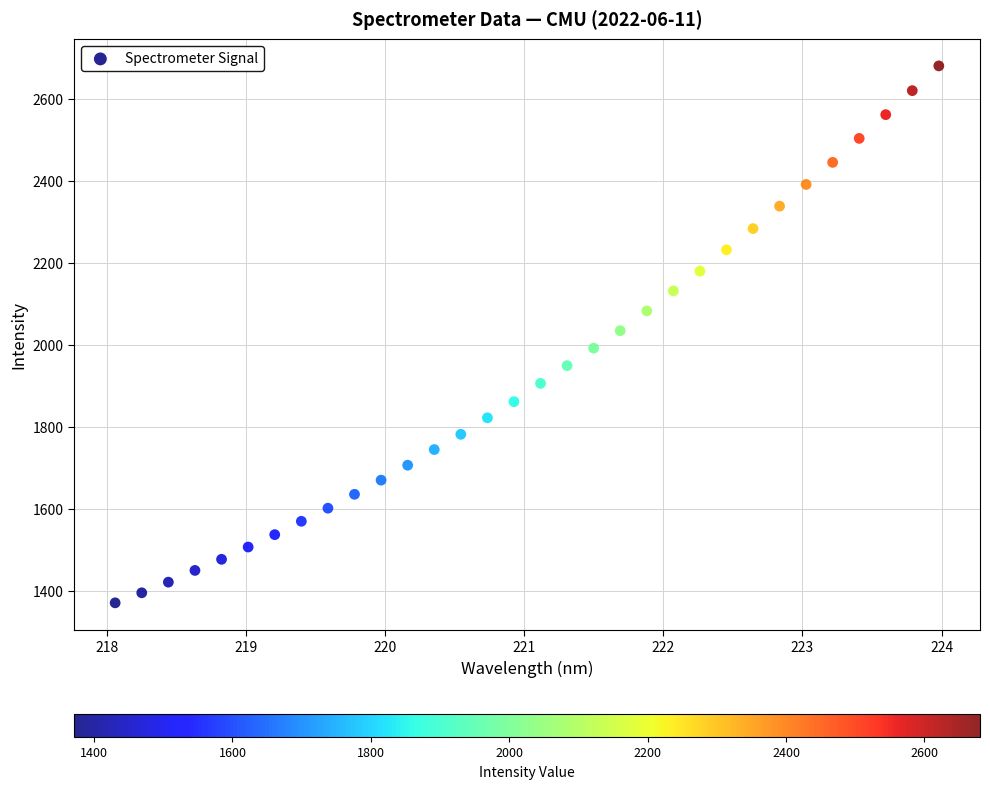

What is the range of Y values (max minus min)?

1309.5